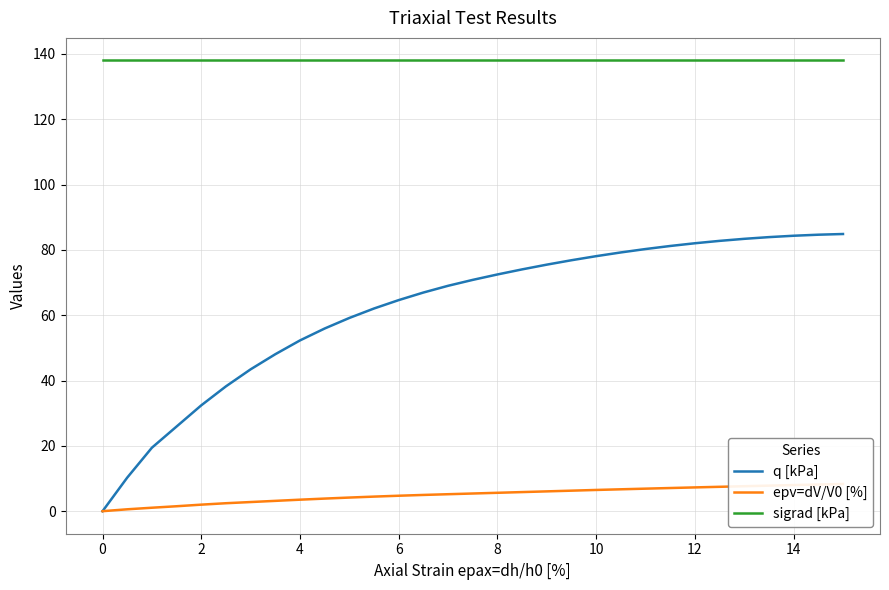

Is it true that sigrad [kPa] equals 188.6 at 0?

False